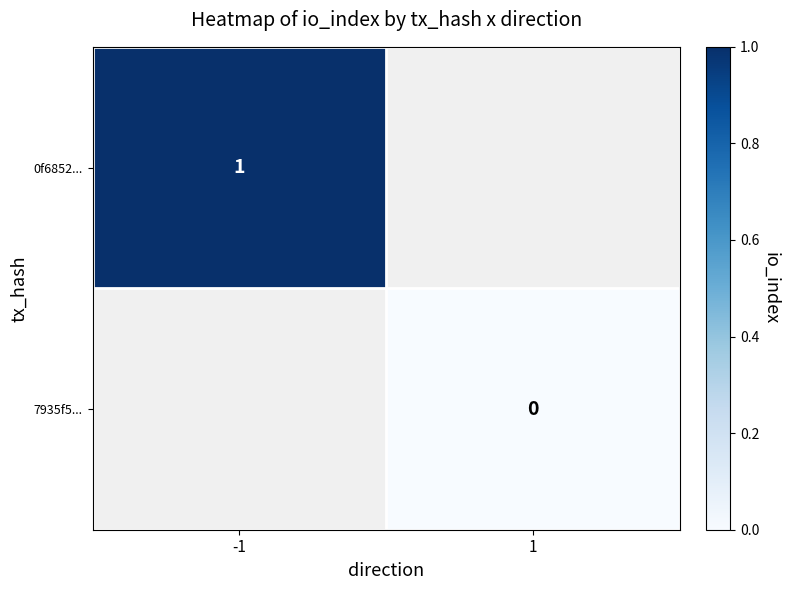

True or false: 0f6852... has a value of 0 at -1.

False